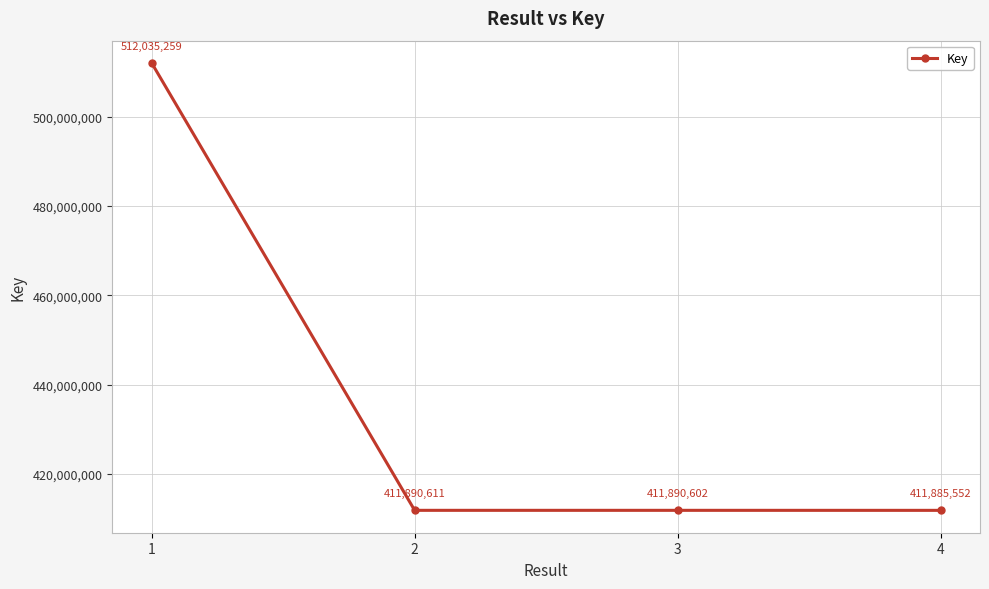

True or false: the data has more than 2 interior local peaks.

False